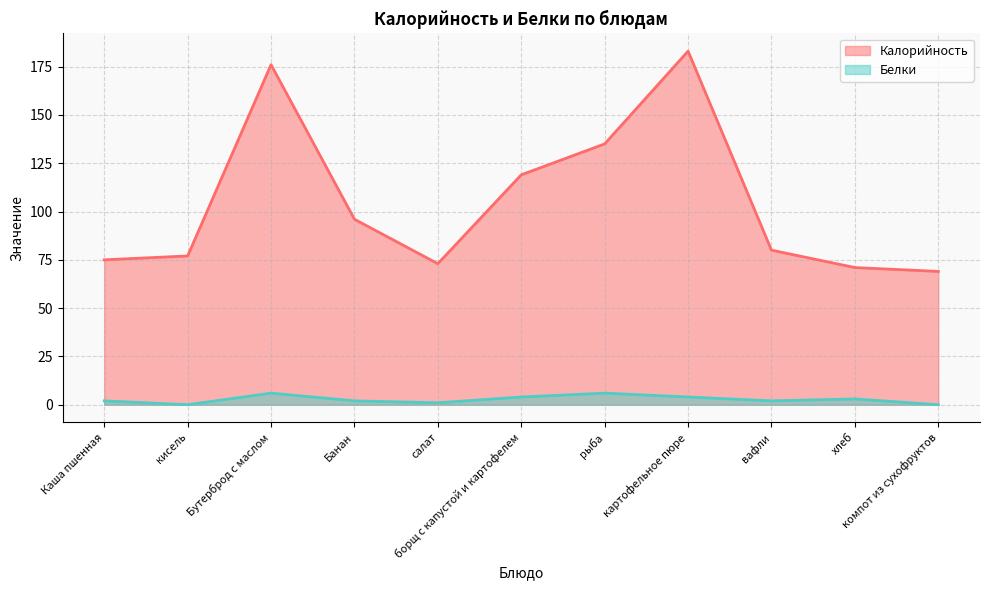

What are all the series names shown in the legend?

Калорийность, Белки